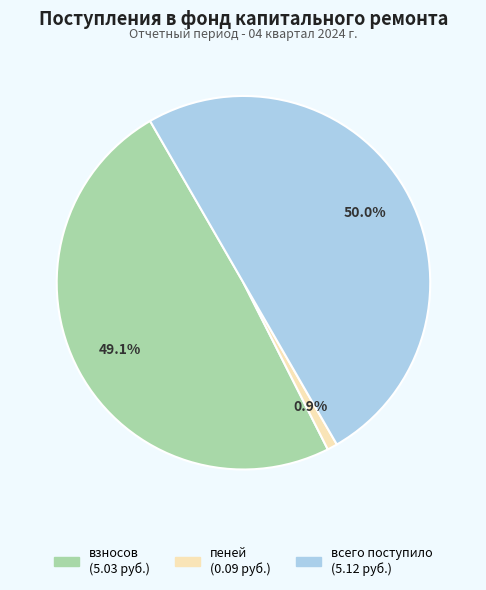

What percentage do взносов and всего поступило together represent?

99.1%